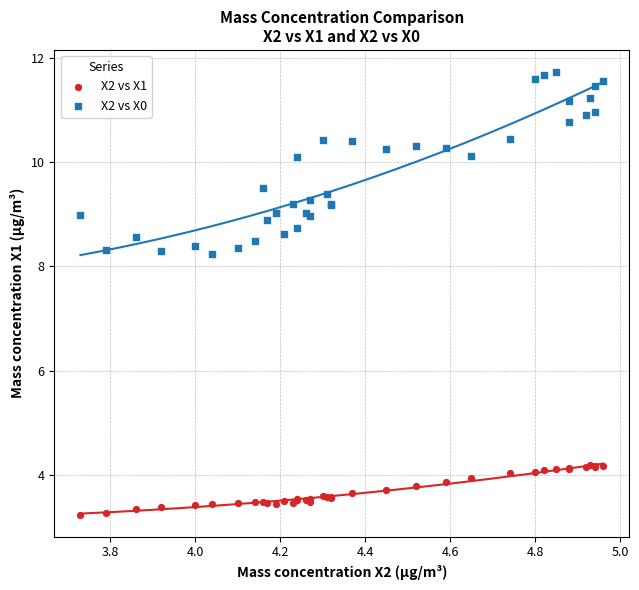

Which series contains the highest Y value?

X2 vs X0